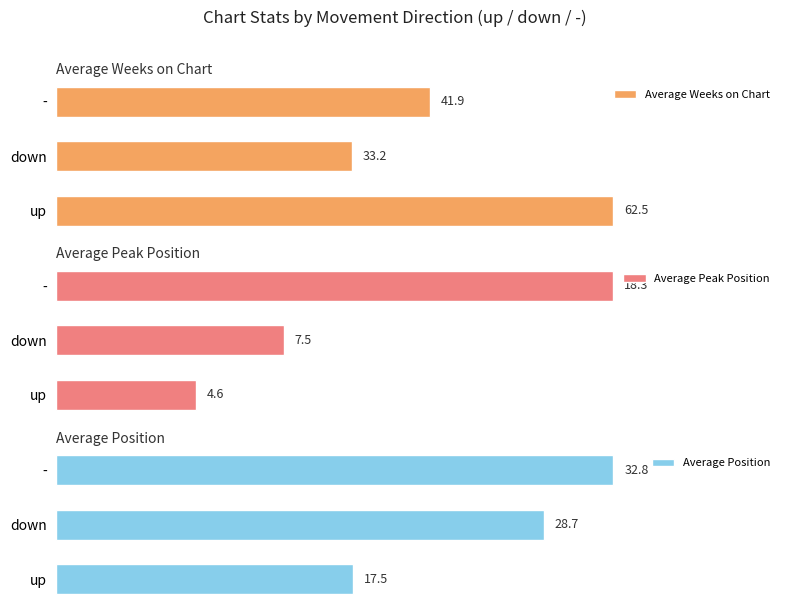

At which label is Average Weeks on Chart closest to 47?

-